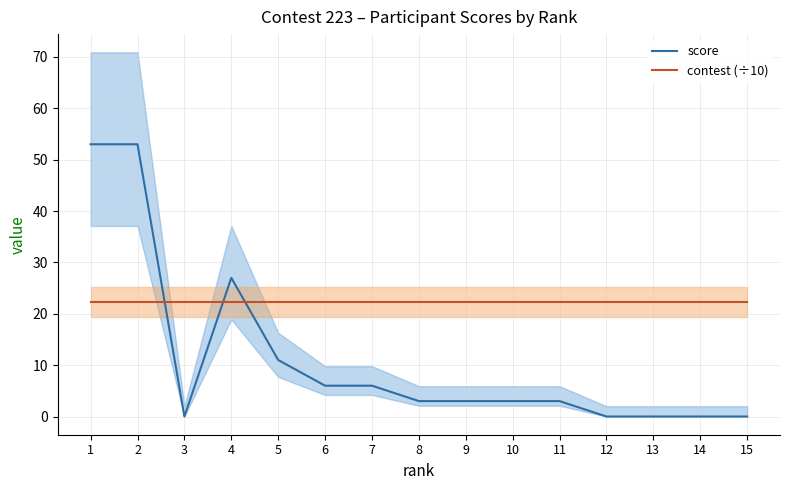

At which label does contest (÷10) reach its peak?

1